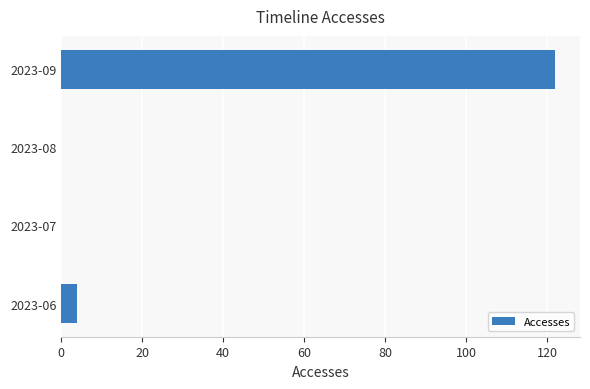

What is the maximum value shown in the chart?

122